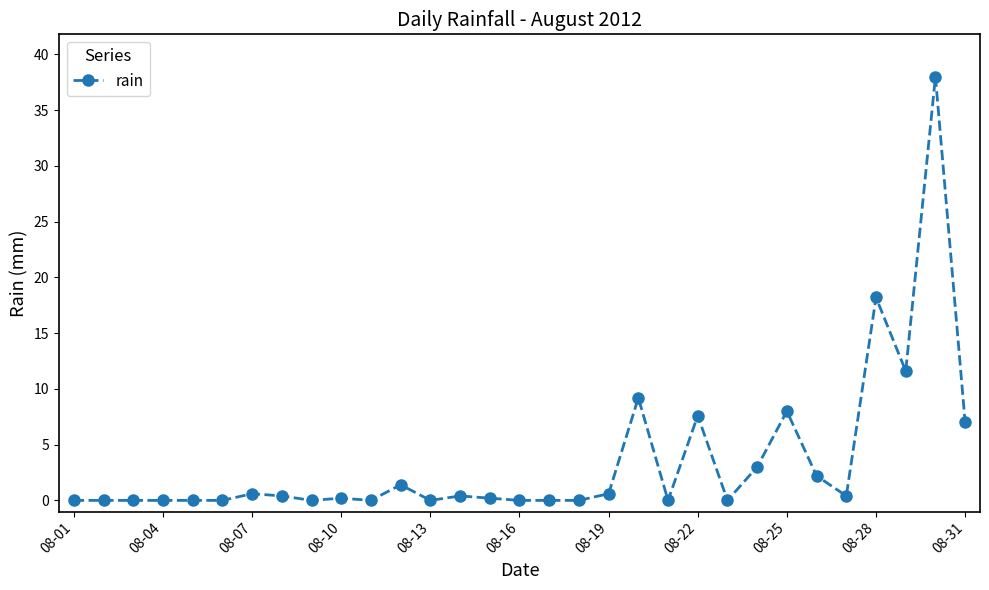

What is the average value?

3.5